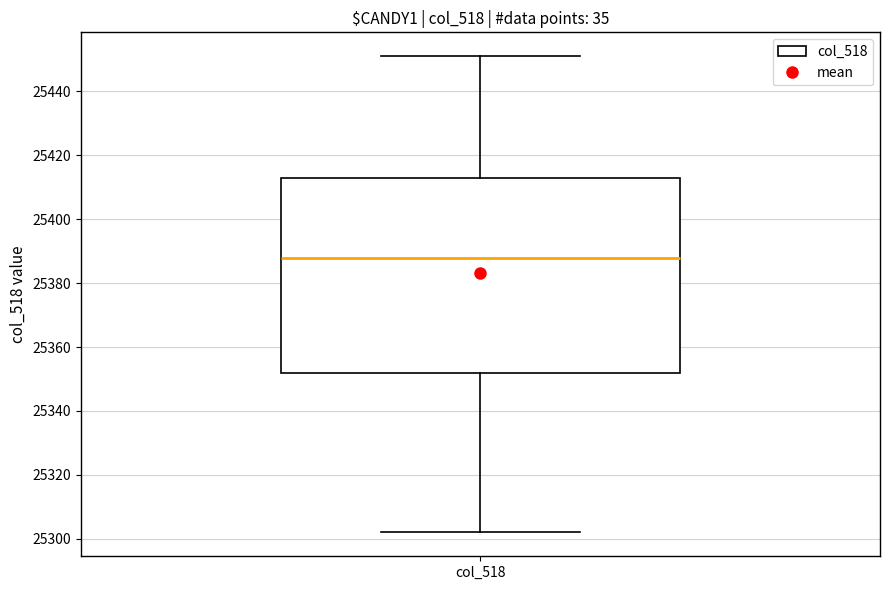

Transcribe this box plot: give where the median line is, the range the box spans, and where the two whiskers end, as read against the y-axis. The values are not printed on the chart, so give them approximately, as read against the axis.

median 25388, box 25352 to 25414, whiskers 25302 to 25452